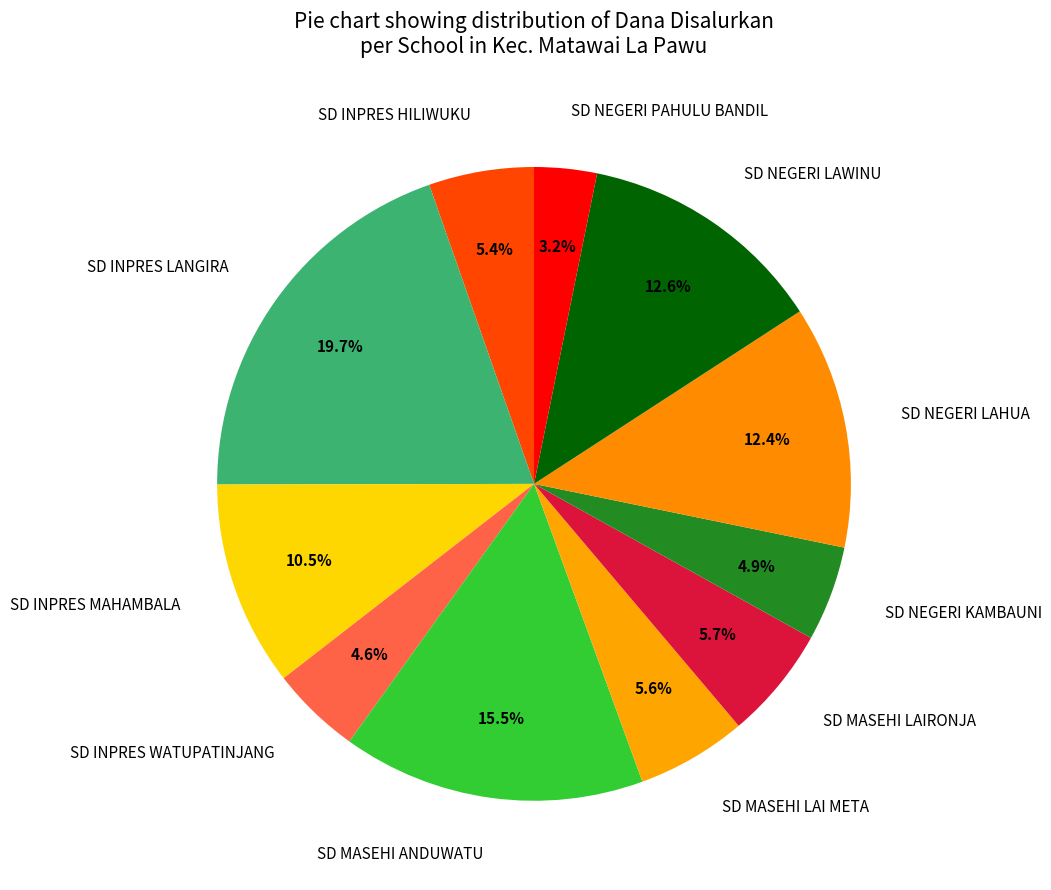

Is SD INPRES WATUPATINJANG the majority of the pie?

No